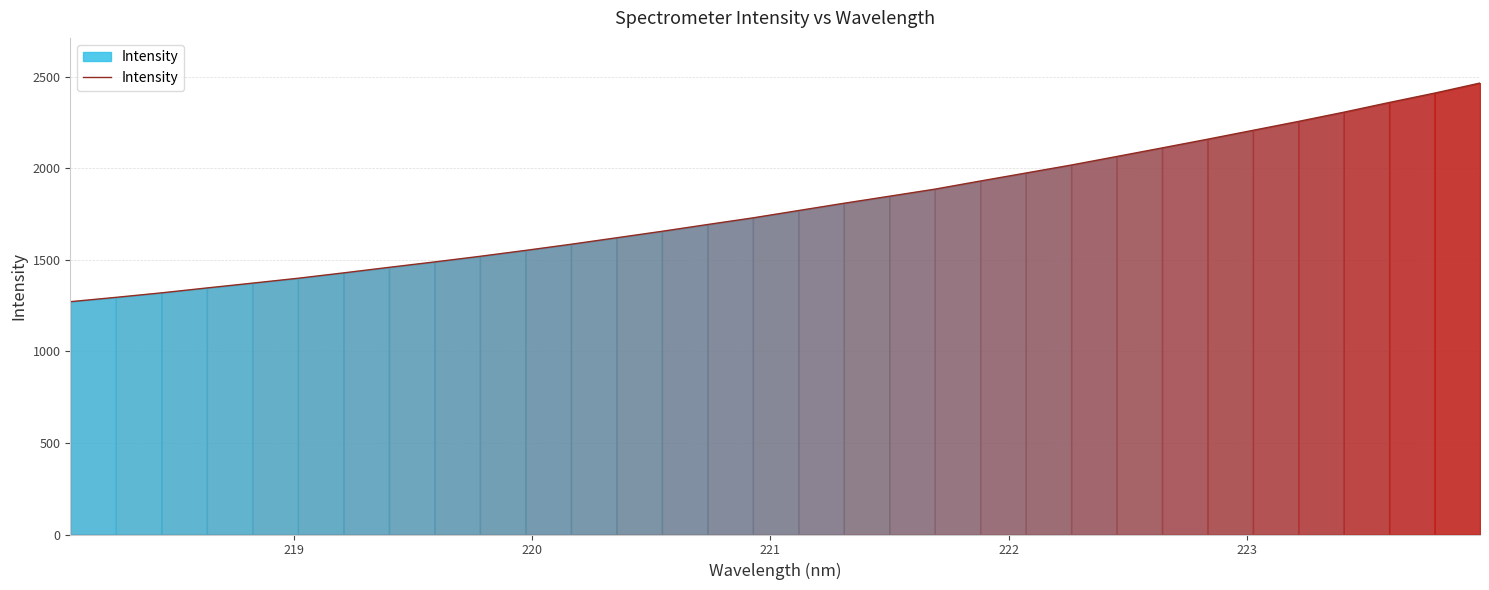

What is the greatest value displayed?

2465.9